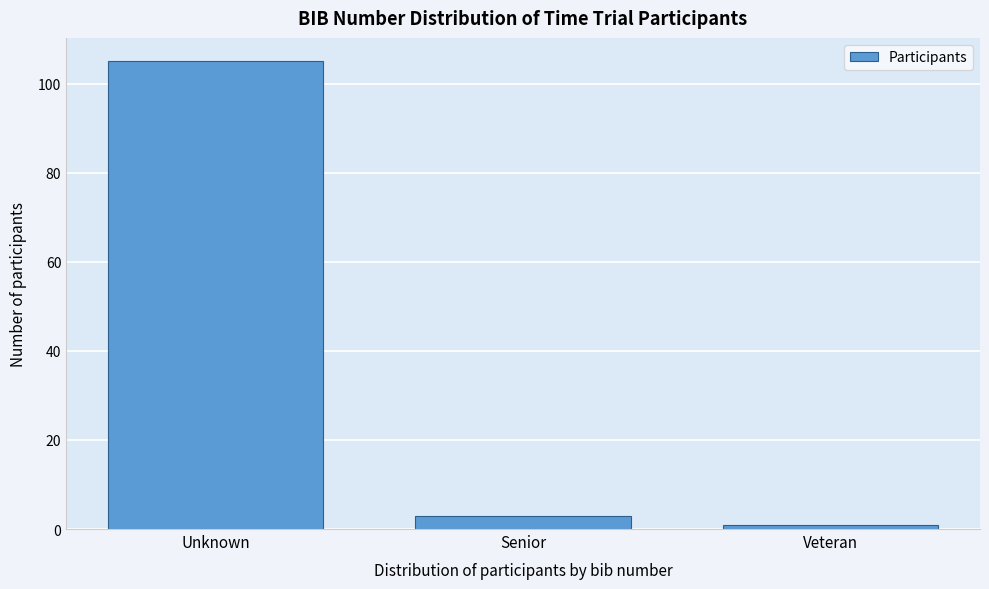

Reading left to right, extract all data points from this chart.

105	3	1